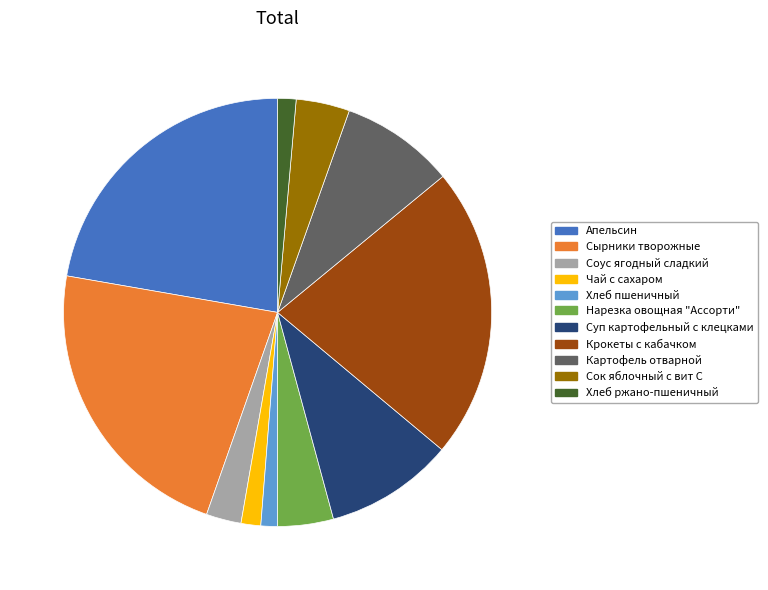

True or false: Суп картофельный с клецками accounts for 10% of the total.

True